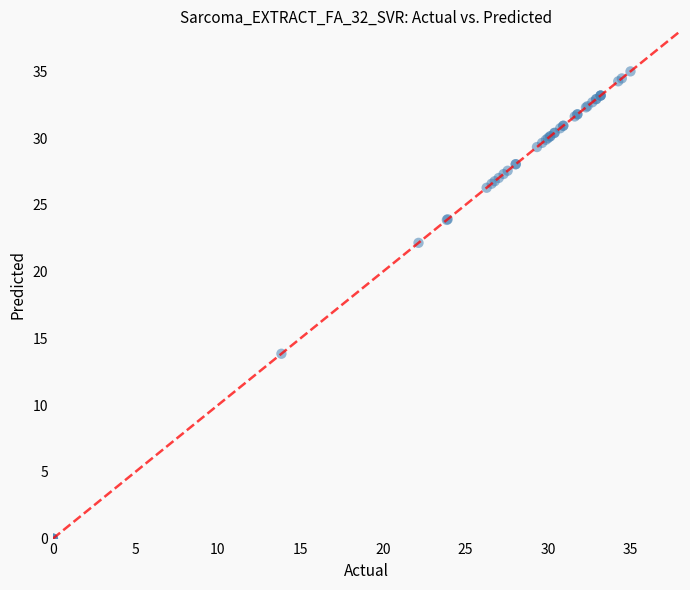

What Y value in the scatter plot is closest to 17?

13.8